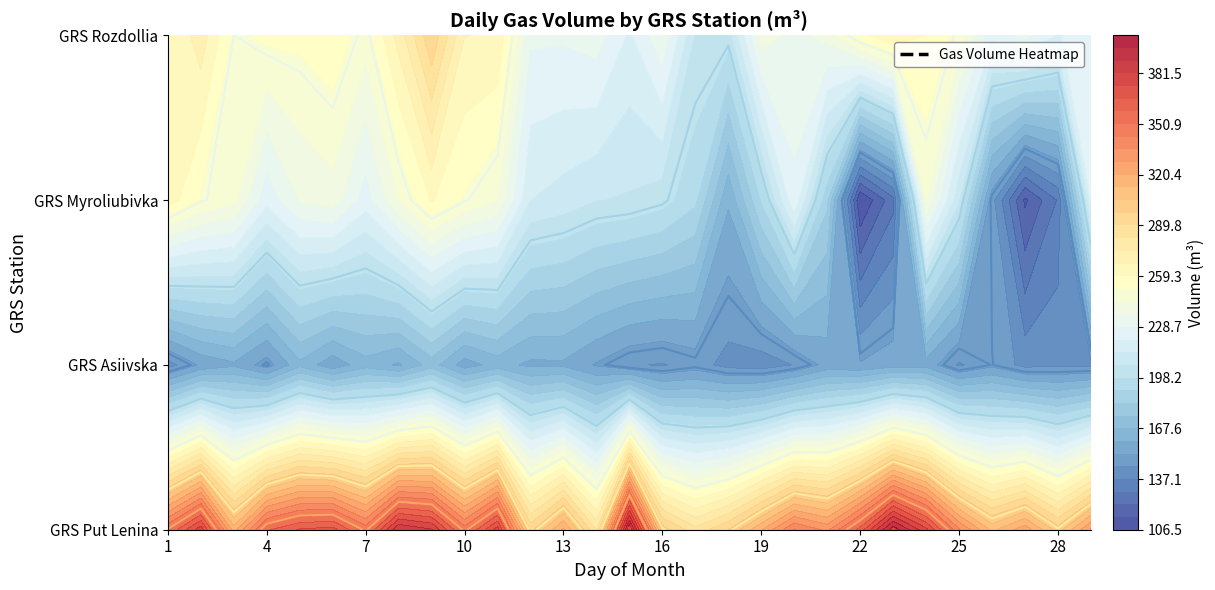

What is the smallest value displayed?

106.5